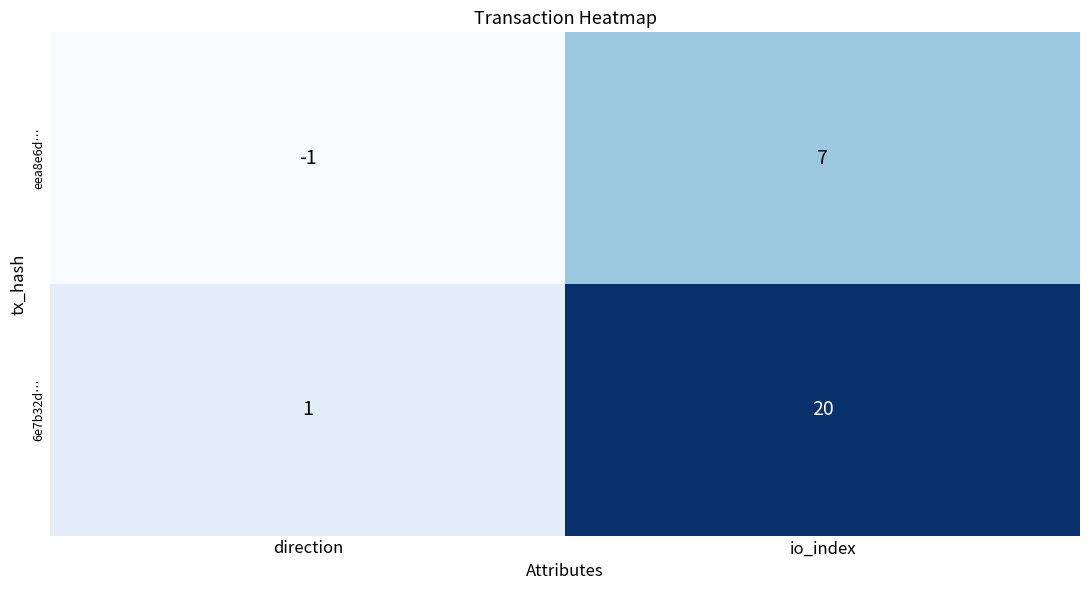

What is the sum of all 6e7b32d… values?

21